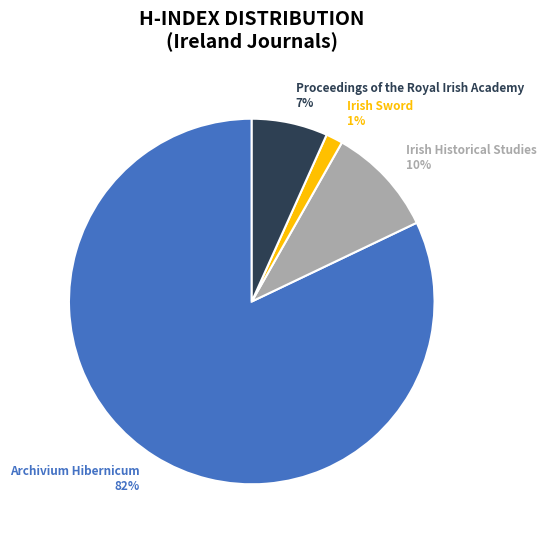

To the nearest percent, what is the difference between the Archivium Hibernicum and Irish Historical Studies slice percentages?

72%